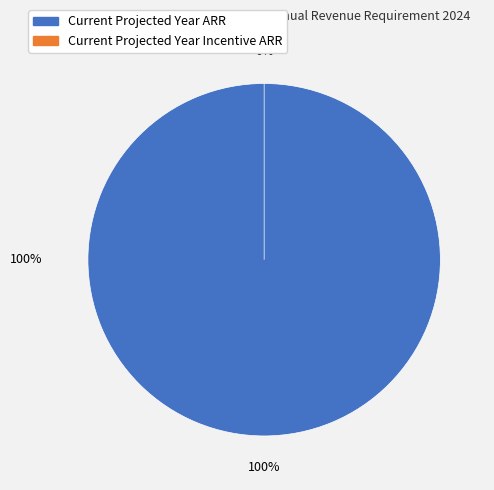

Which category has the biggest portion of the pie?

Current Projected Year ARR